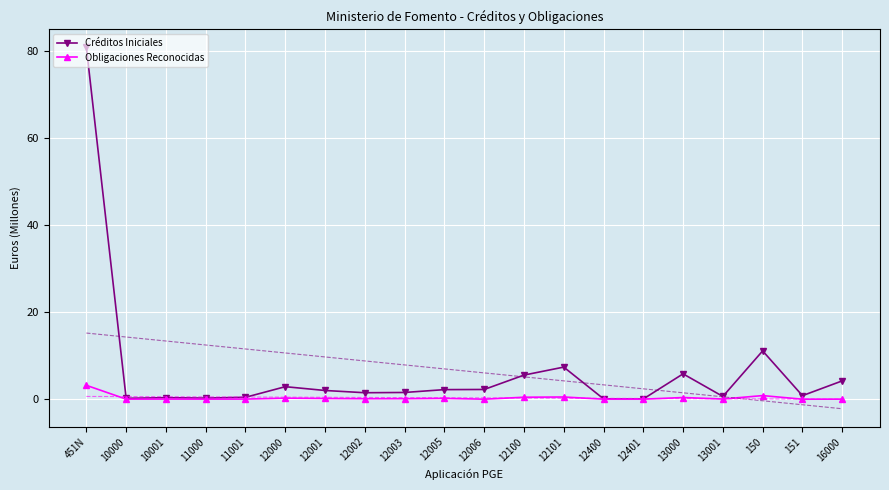

At which category is the sum across all series the highest?

451N